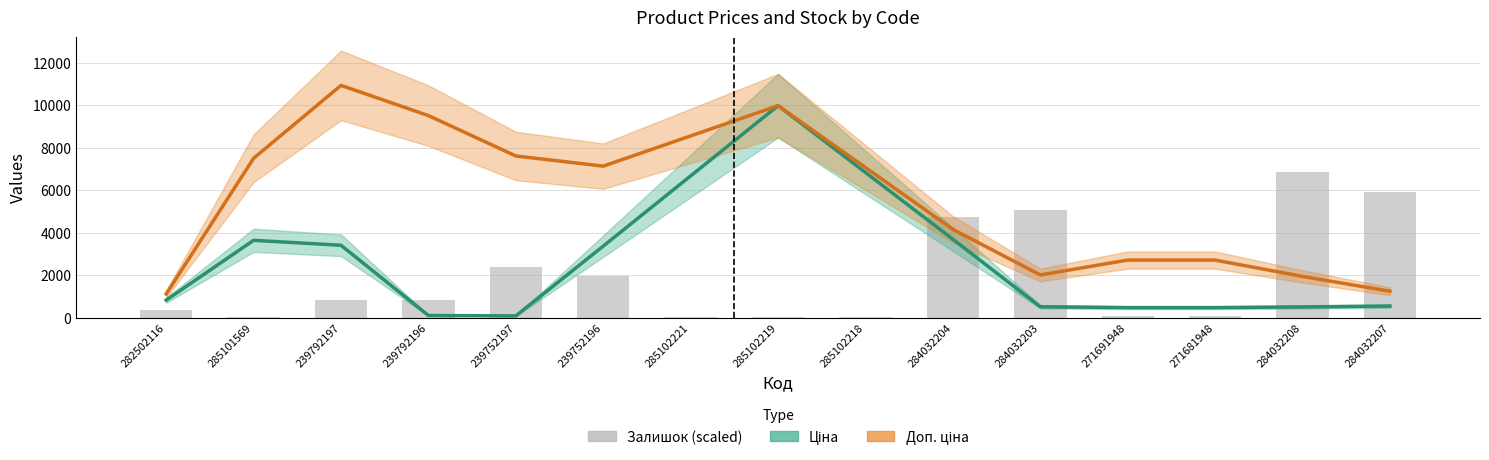

List the series in order of their overall mean, lowest first.

Залишок (scaled), Ціна, Доп. ціна